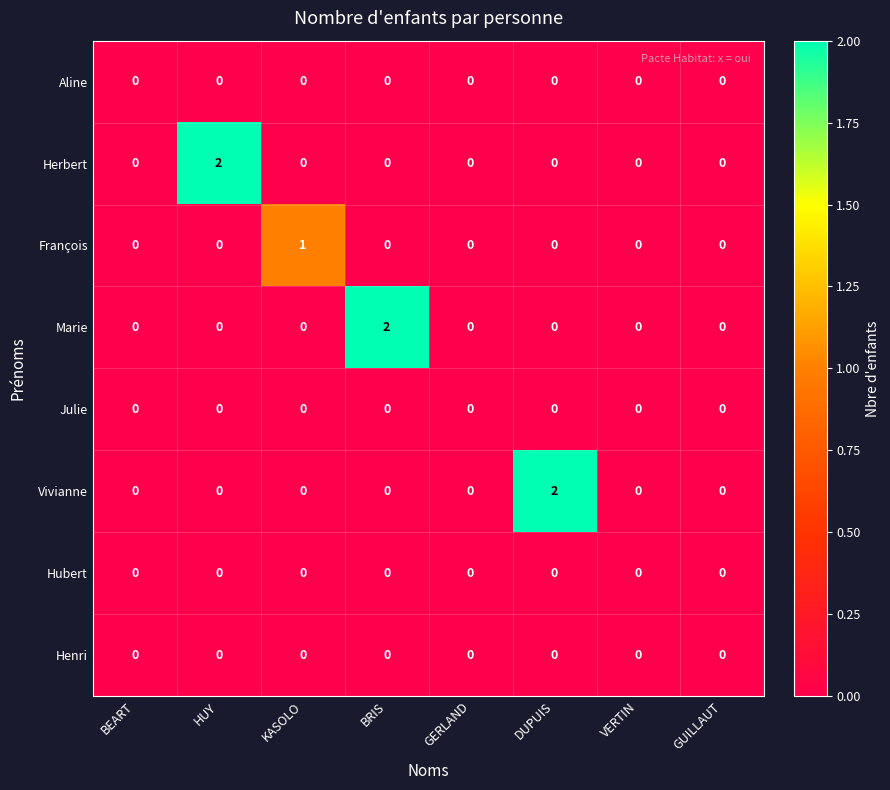

Is it true that Marie equals 0 at BEART?

True